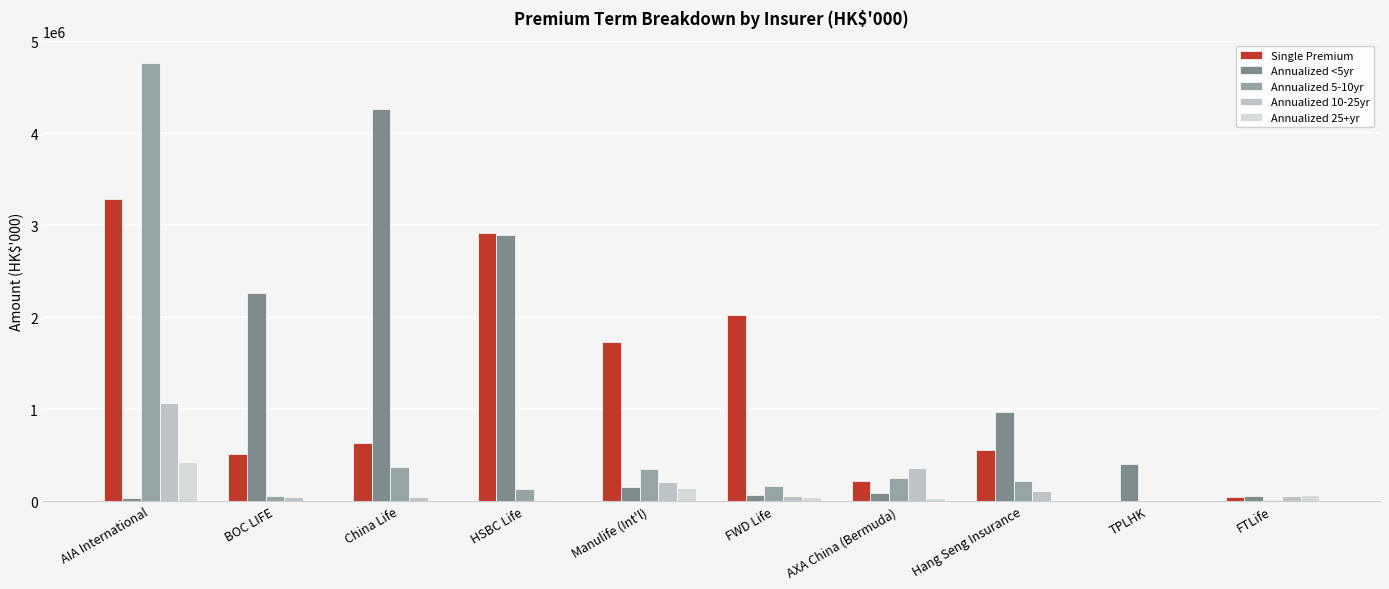

What is the label of the 10th bar from the right?

AIA International